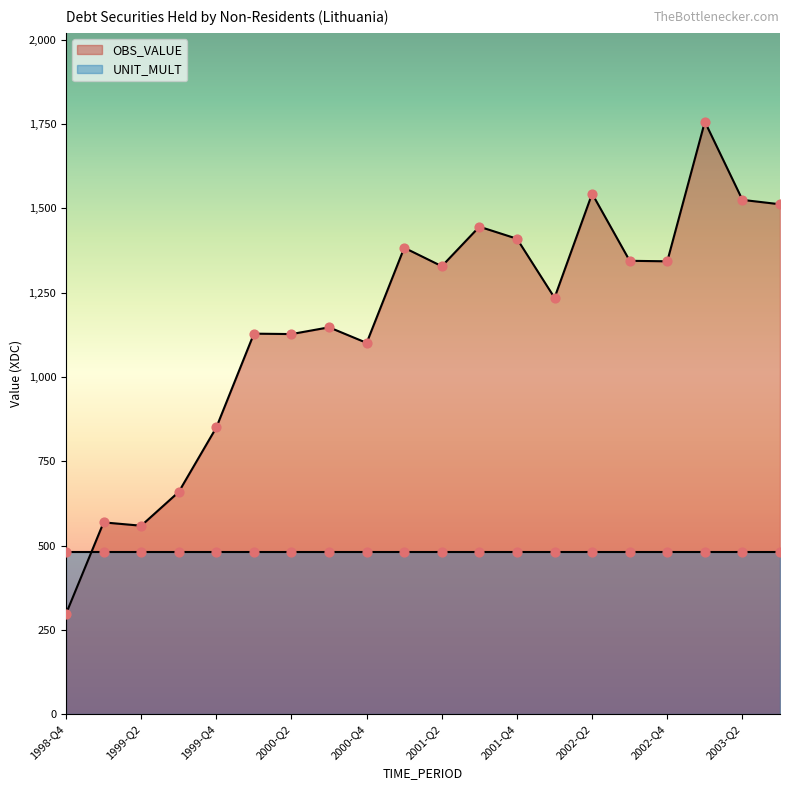

Approximately how many times larger is the value at 2003-Q1 compared to 2002-Q2?

1.1